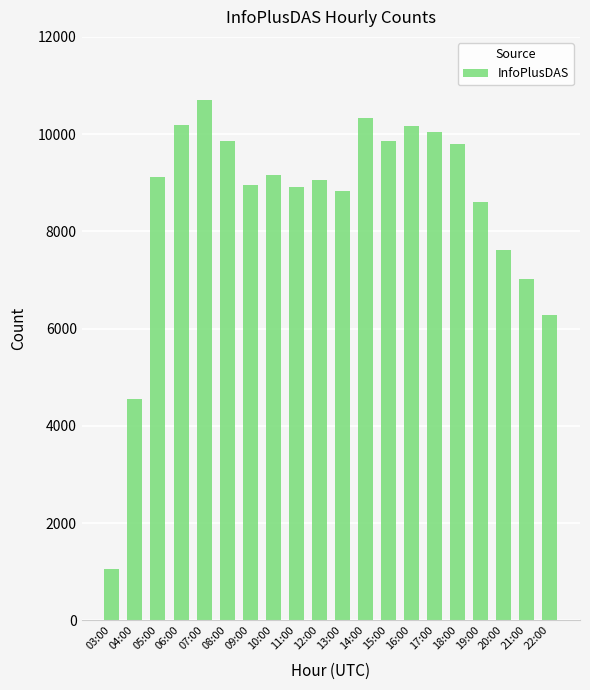

Which has a higher value, 14:00 or 15:00?

14:00